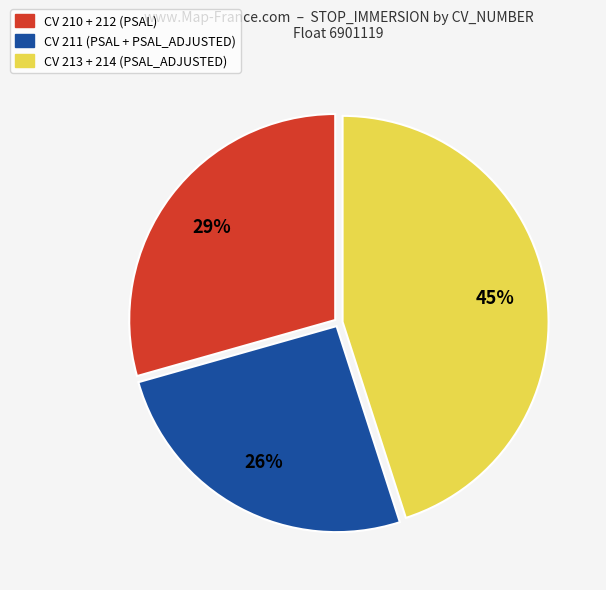

To the nearest percent, what is the average slice percentage?

33%